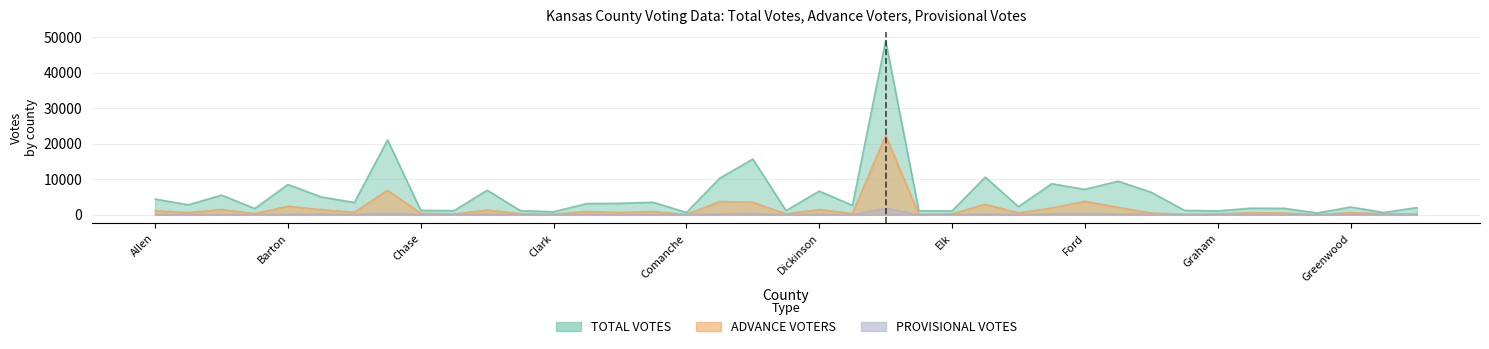

Rank the series by their average value, from highest to lowest.

TOTAL VOTES, ADVANCE VOTERS, PROVISIONAL VOTES